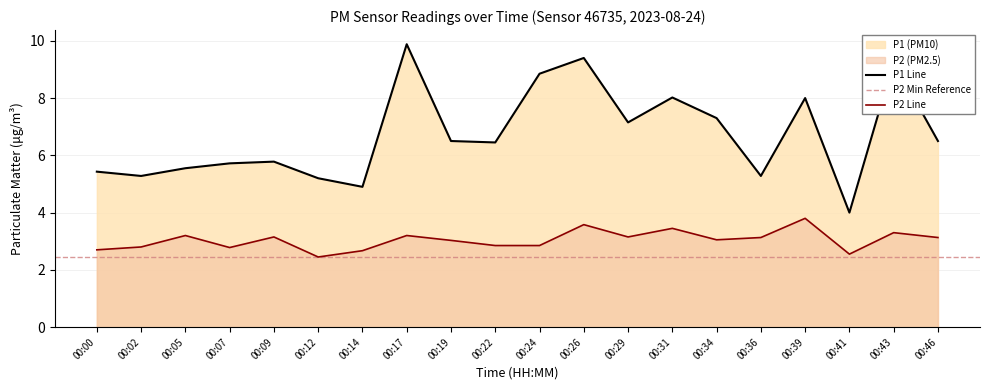

Reading left to right, list all the values displayed in this chart.

P1: 00:00=5.4	00:02=5.3	00:05=5.5	00:07=5.7	00:09=5.8	00:12=5.2	00:14=4.9	00:17=9.9	00:19=6.5	00:22=6.5	00:24=8.8	00:26=9.4	00:29=7.2	00:31=8.0	00:34=7.3	00:36=5.3	00:39=8.0	00:41=4.0	00:43=9.3	00:46=6.5
P2: 00:00=2.7	00:02=2.8	00:05=3.2	00:07=2.8	00:09=3.1	00:12=2.5	00:14=2.7	00:17=3.2	00:19=3.0	00:22=2.9	00:24=2.9	00:26=3.6	00:29=3.1	00:31=3.5	00:34=3.0	00:36=3.1	00:39=3.8	00:41=2.5	00:43=3.3	00:46=3.1